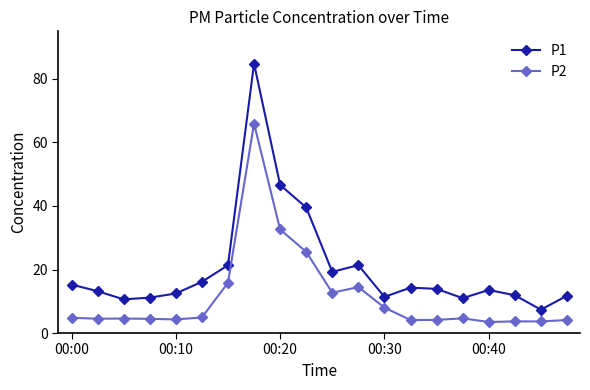

How many interior local peaks does the P1 series have?

4